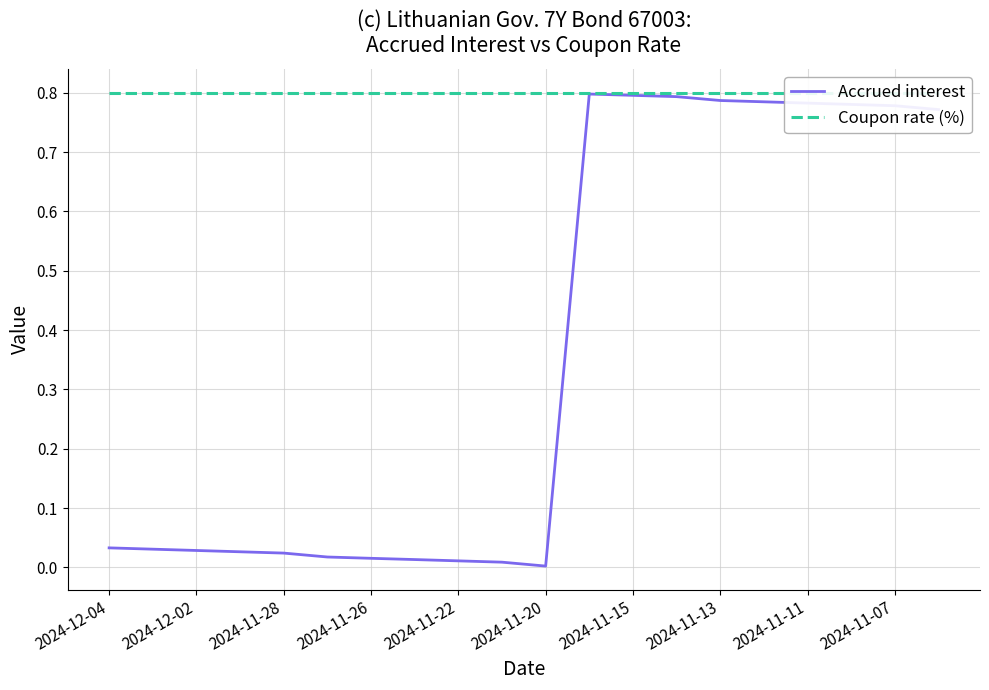

Which series has the widest spread of values?

Accrued interest